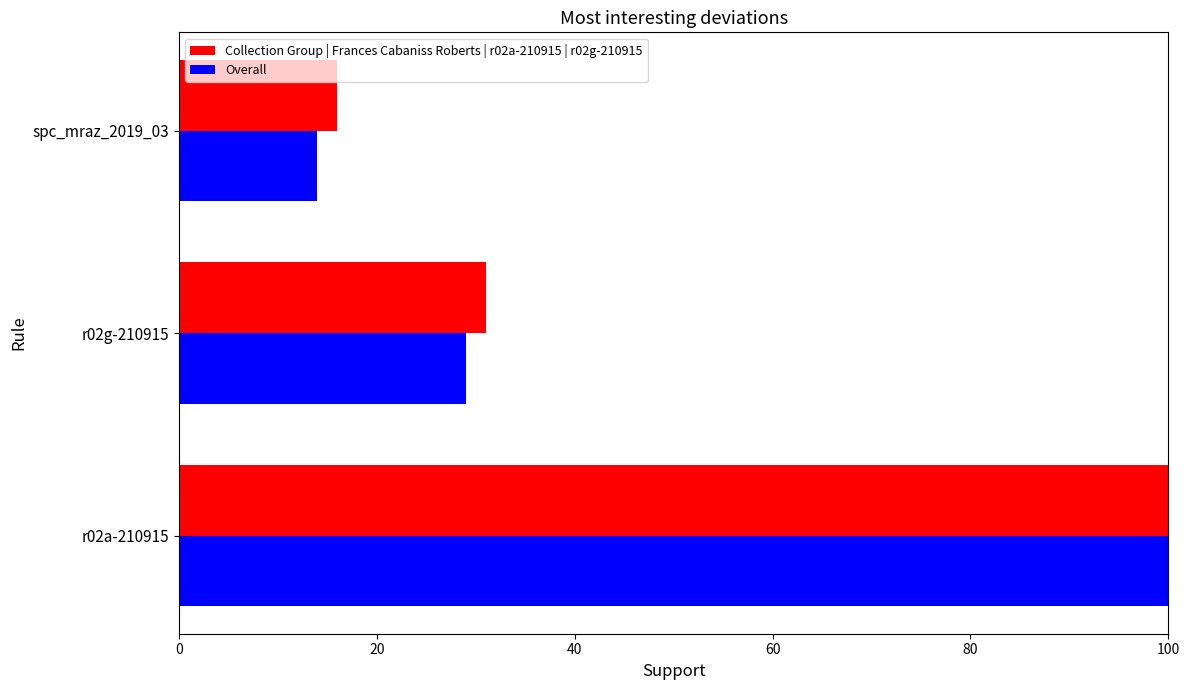

The Collection Group | Frances Cabaniss Roberts | r02a-210915 | r02g-210915 series shows 16 at spc_mraz_2019_03. True or false?

True